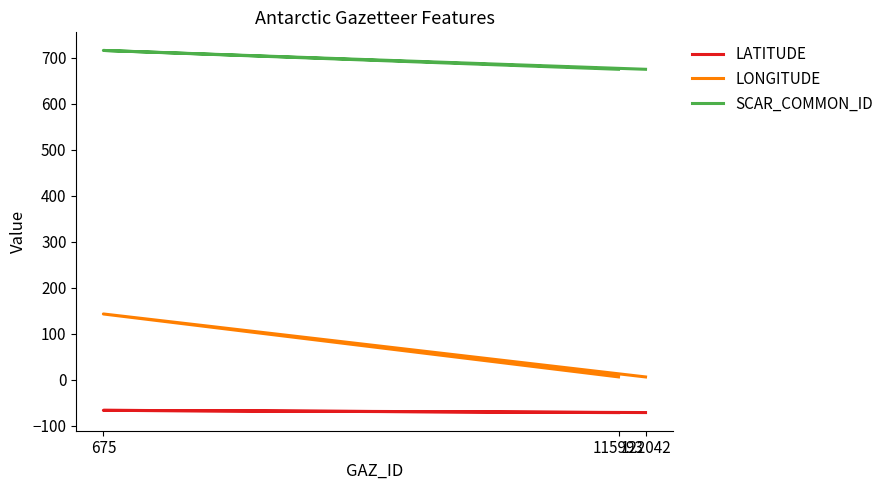

Which series has the widest spread of values?

LONGITUDE